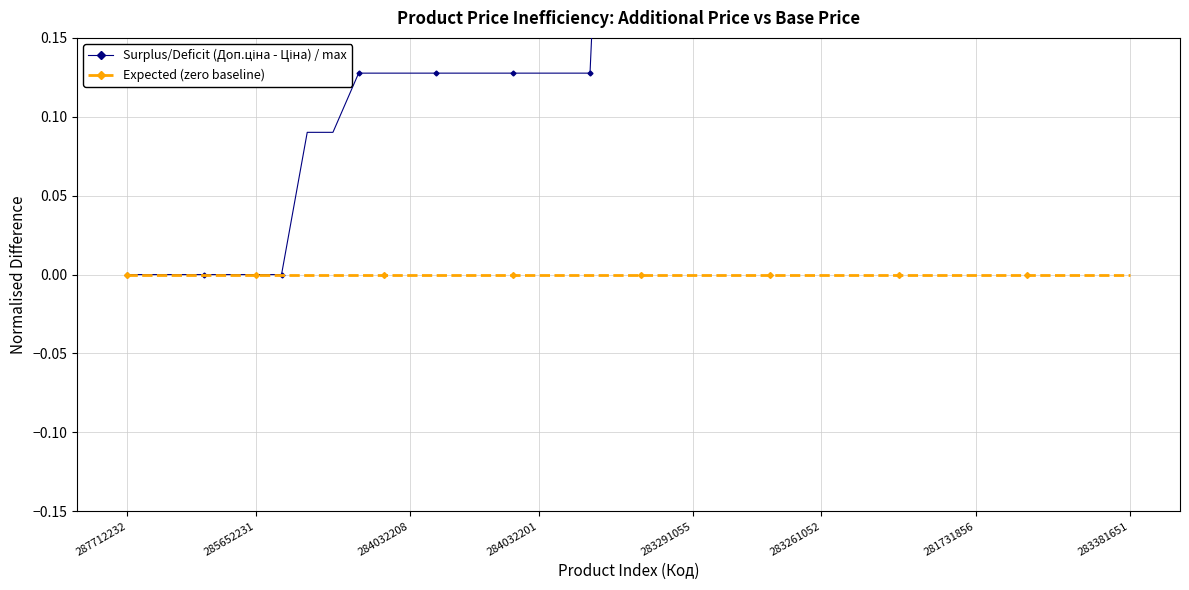

Count the number of categories in the chart.

40